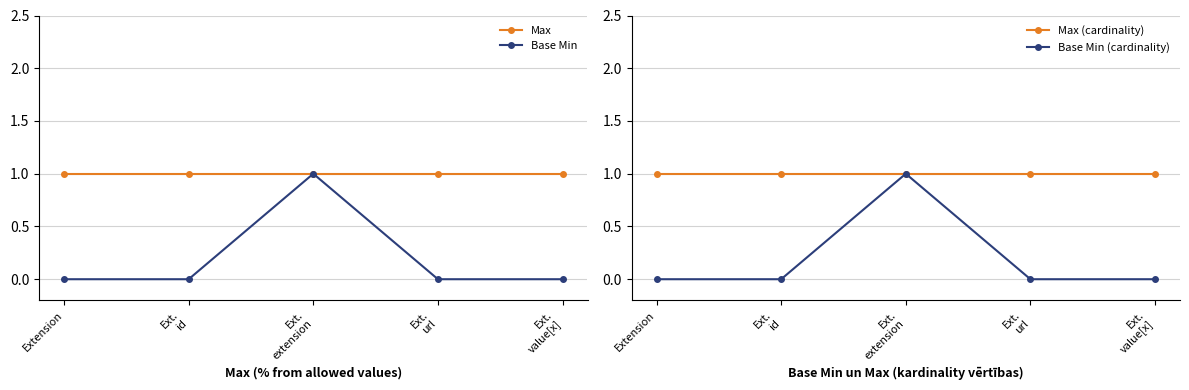

Which series has the largest total across all categories?

Max